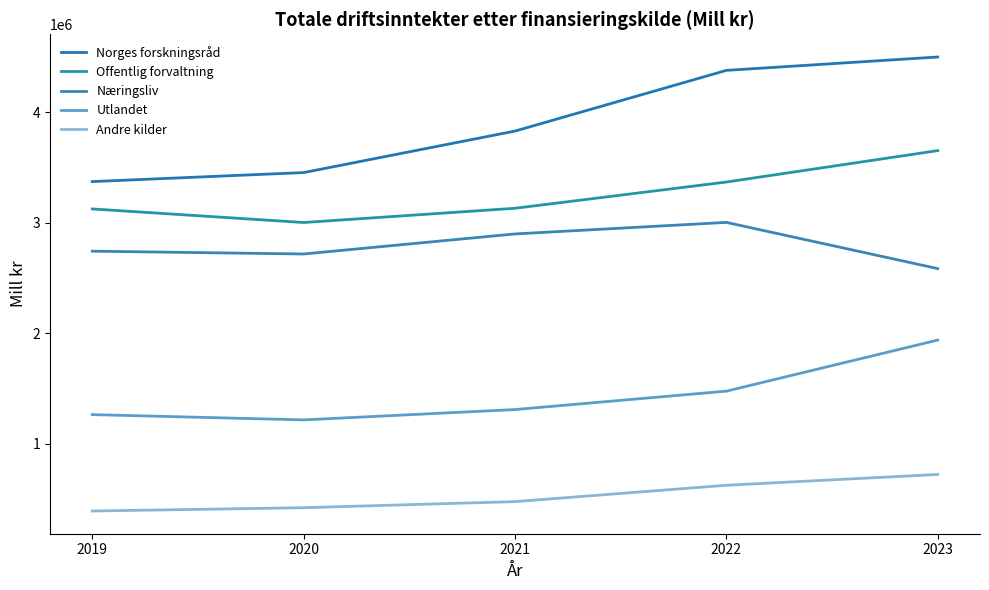

What is the spread (max minus min) of values at 2020?

3033072